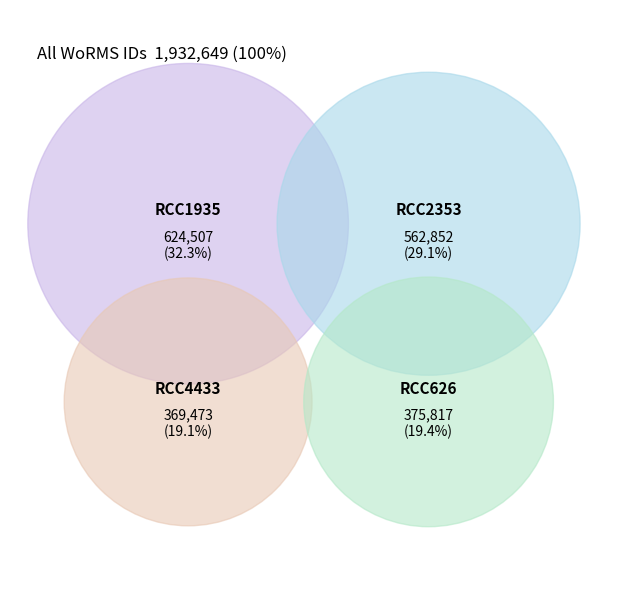

What is the change in value from RCC1935 to RCC4433?

-255034